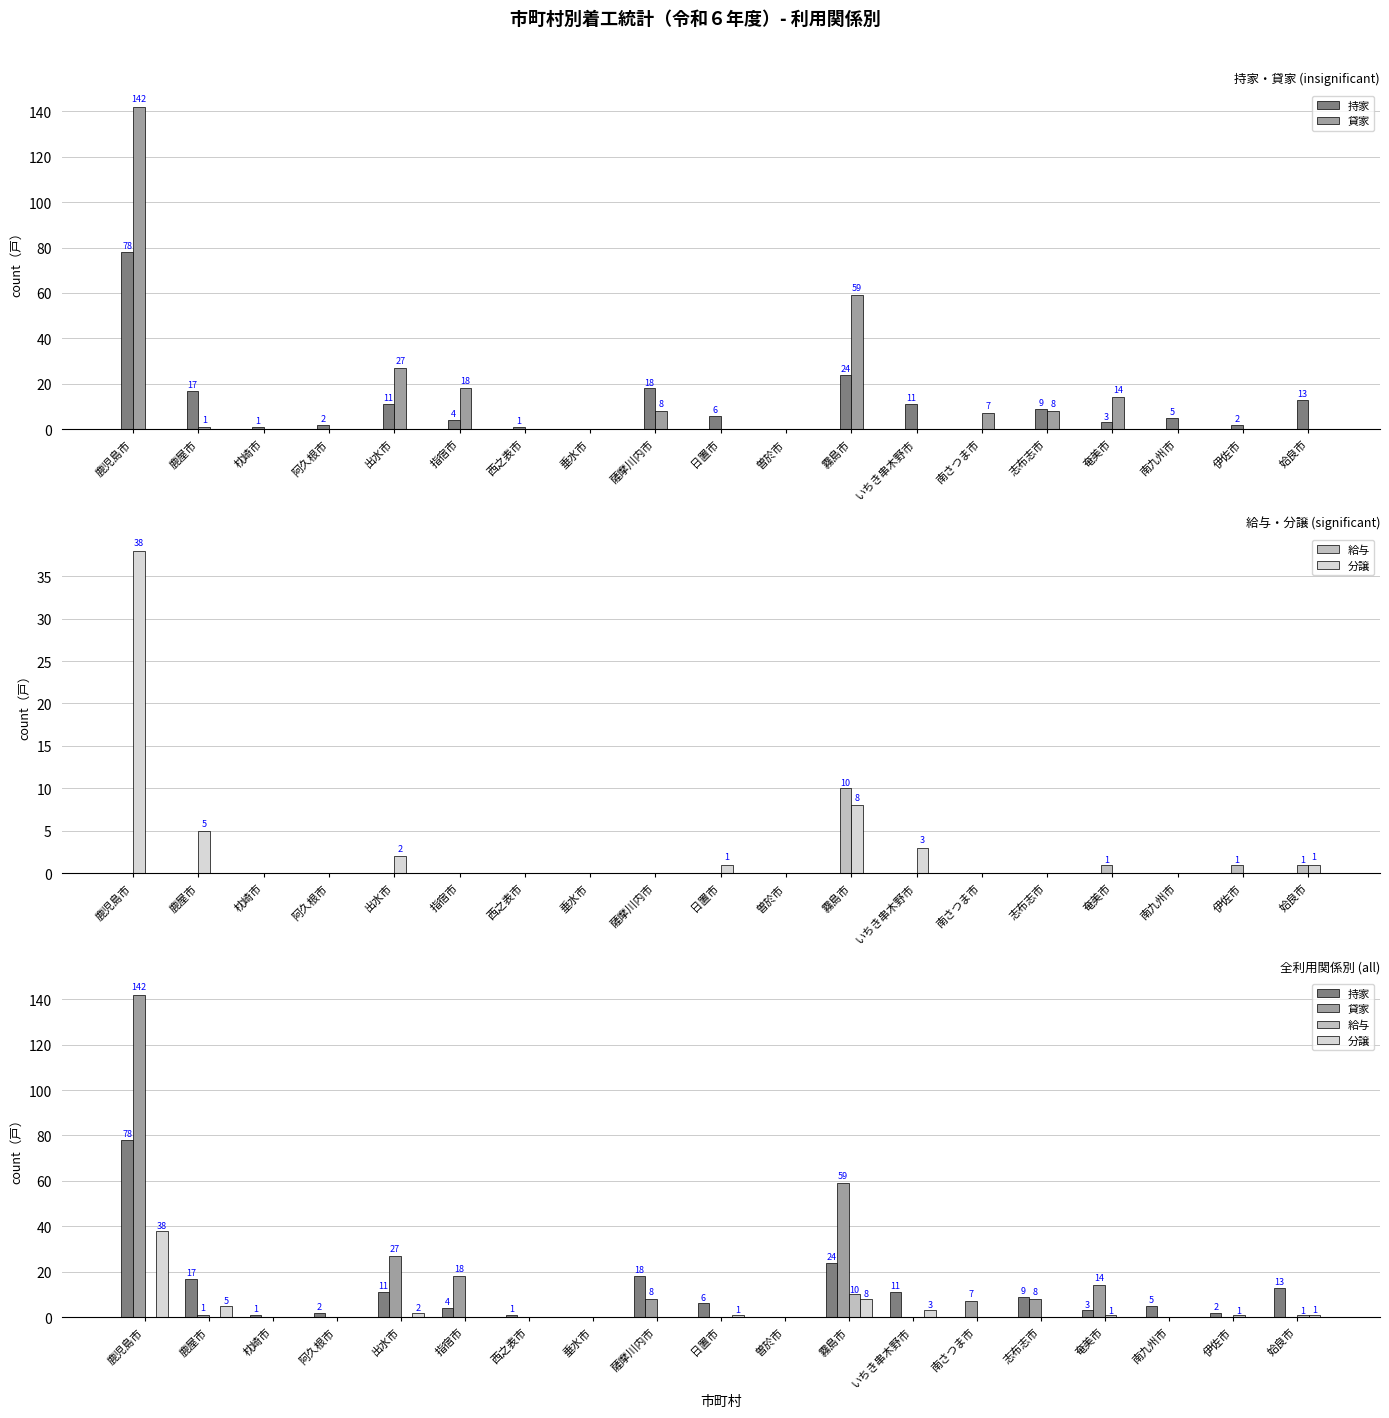

Which label corresponds to the smallest value in the chart?

垂水市